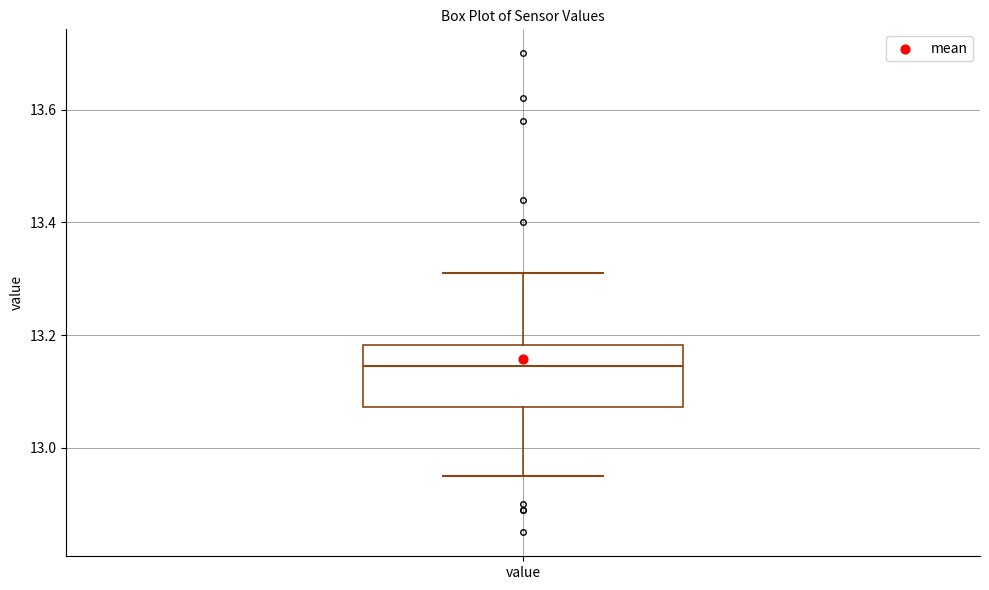

Read this box plot against the y-axis: the position of the median line, the range covered by the box, and the ends of both whiskers. The values are not printed on the chart, so give them approximately, as read against the axis.

median 13.14, box 13.08 to 13.18, whiskers 12.96 to 13.32